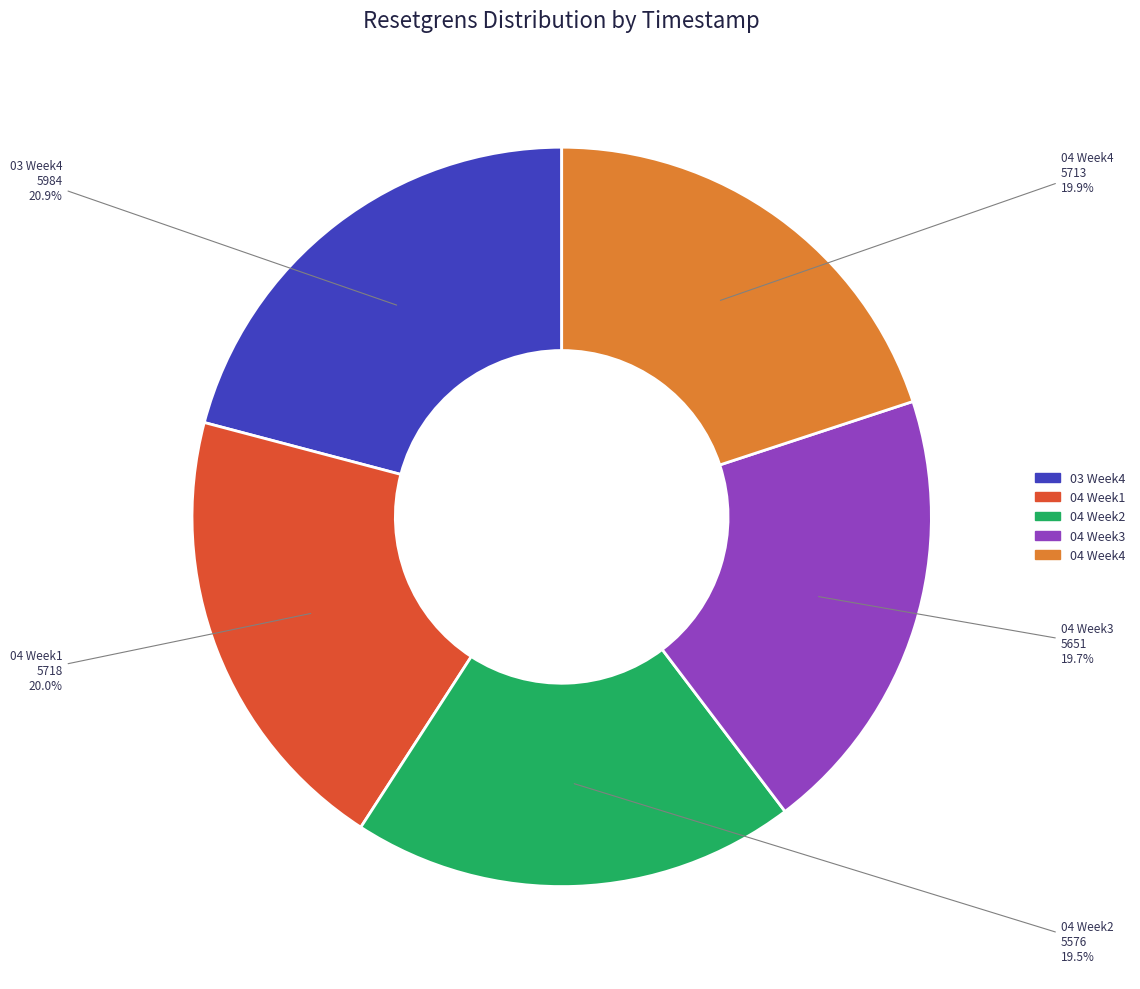

Is there a majority slice in this chart?

No